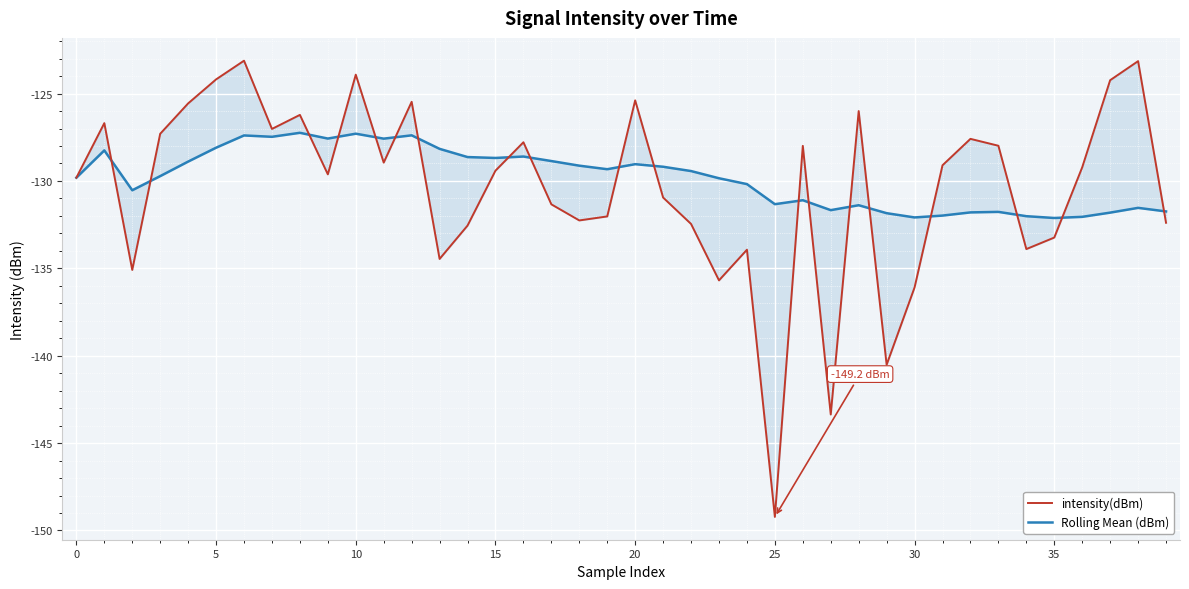

What are all the series names shown in the legend?

intensity(dBm), Rolling Mean (dBm)